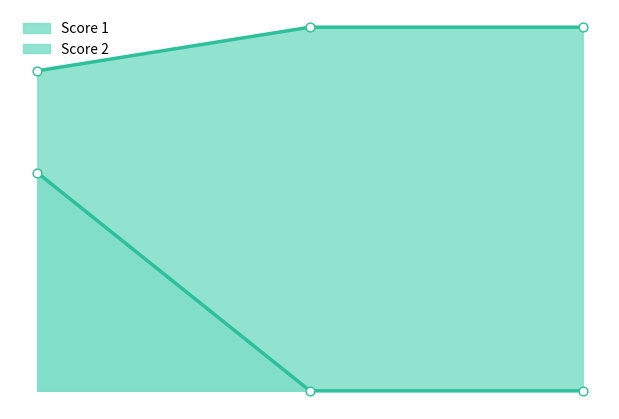

What is the total value across all series at 1?

37